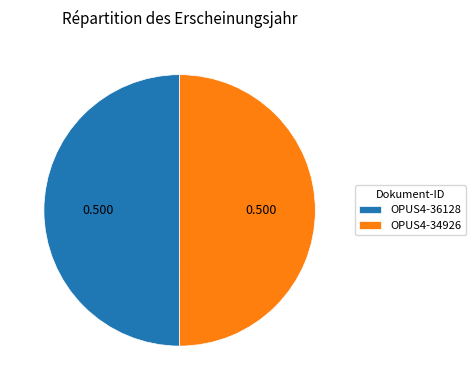

Do OPUS4-34926 and OPUS4-36128 together represent more than half of the pie?

Yes